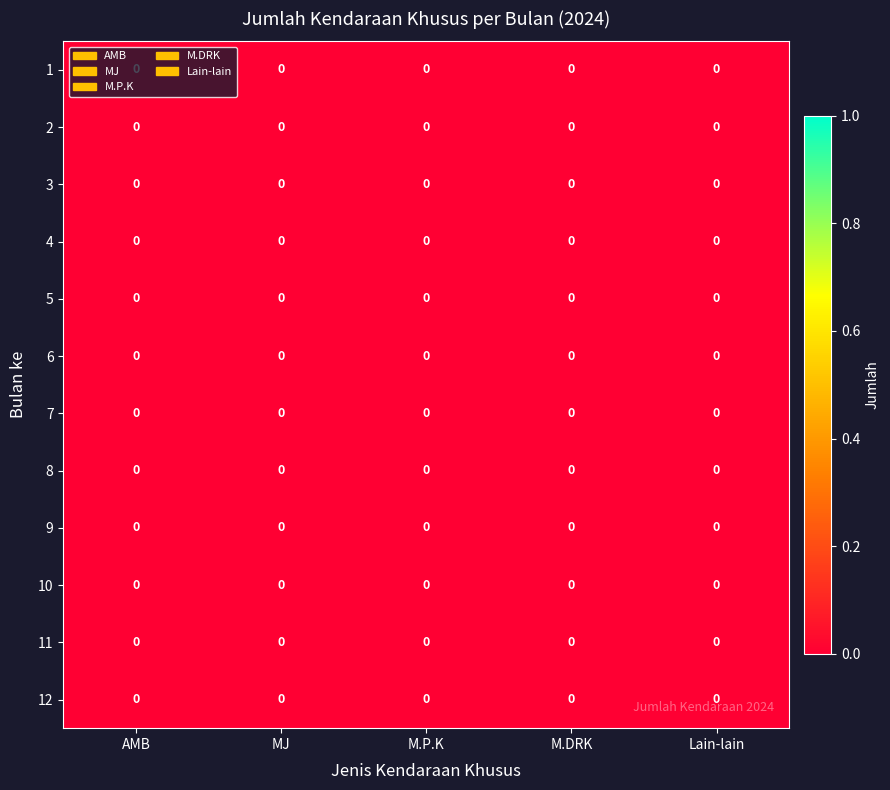

How many categories are shown in the chart?

5